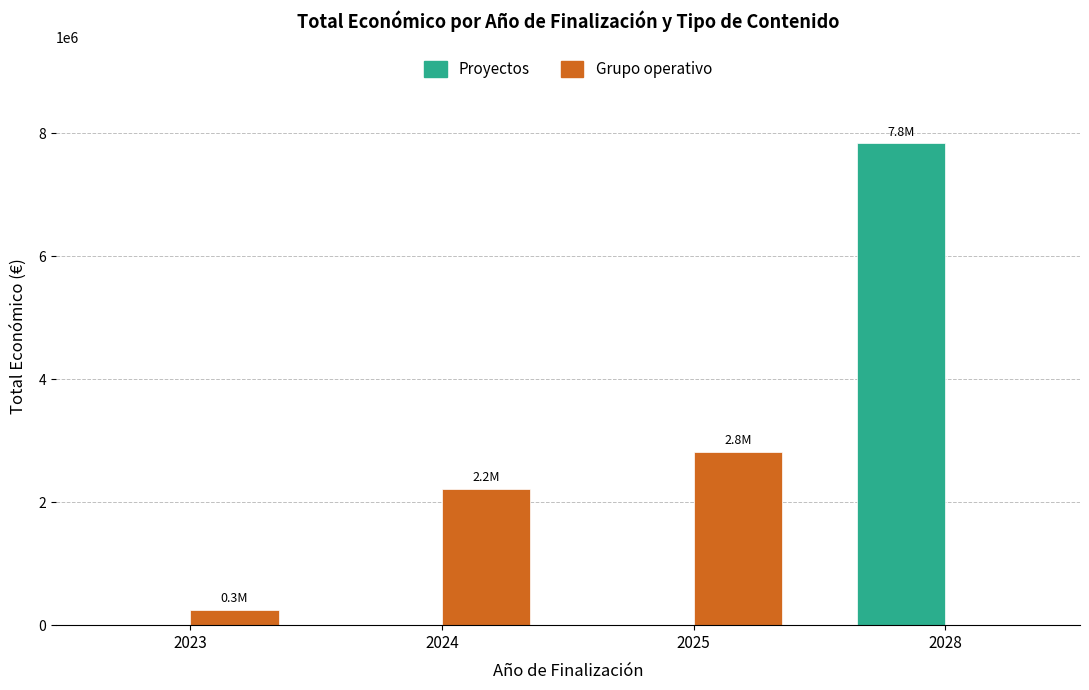

How many groups of bars are there?

4